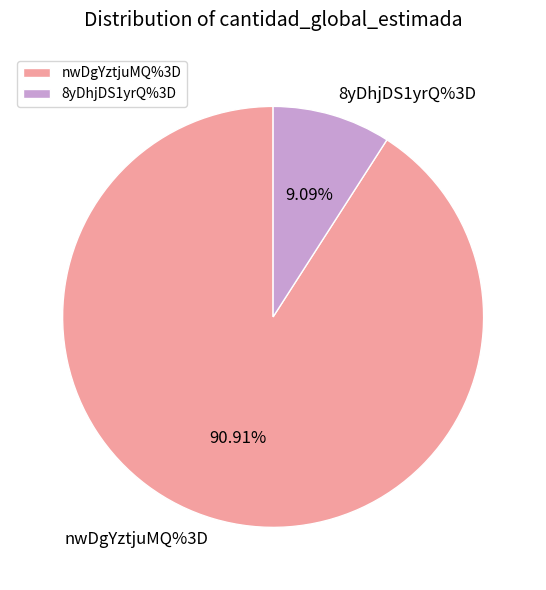

Which category has the biggest portion of the pie?

nwDgYztjuMQ%3D